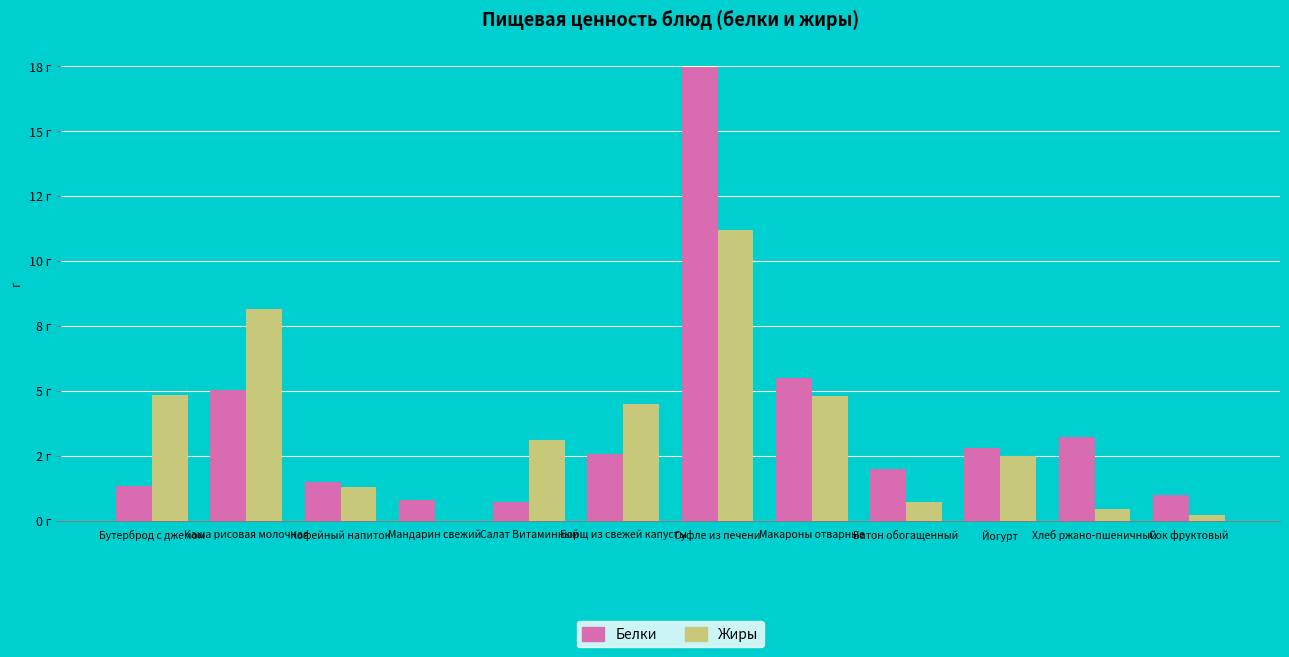

What is the difference between the highest and lowest values at Сок фруктовый?

0.8